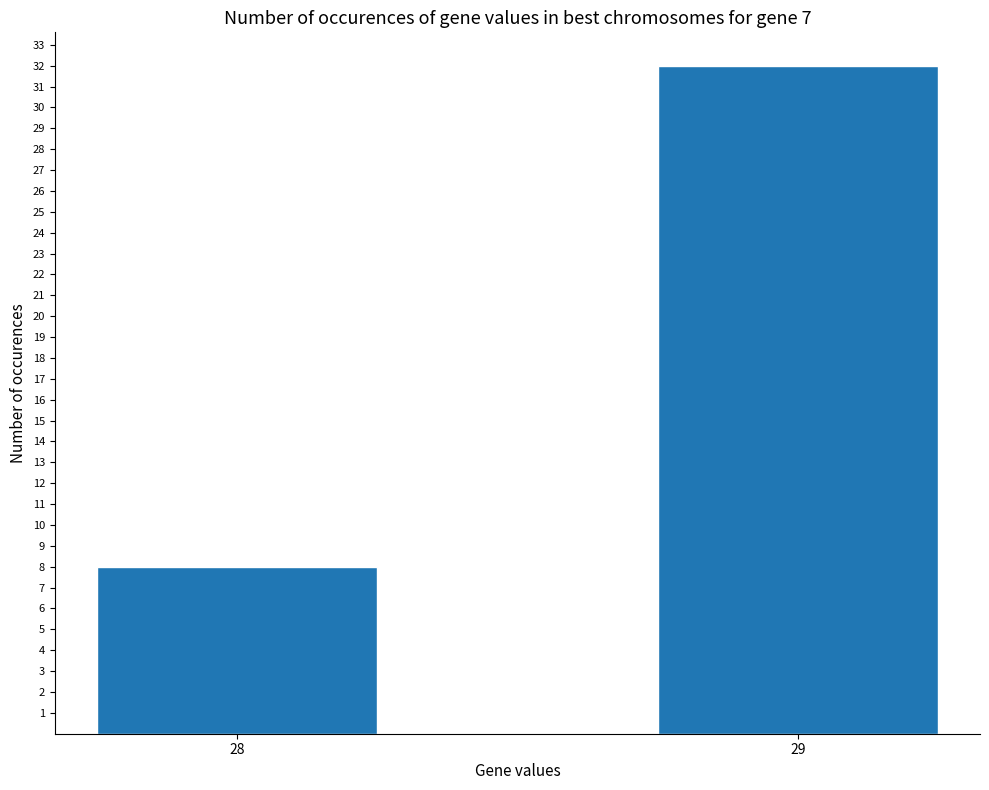

What is the average value?

20